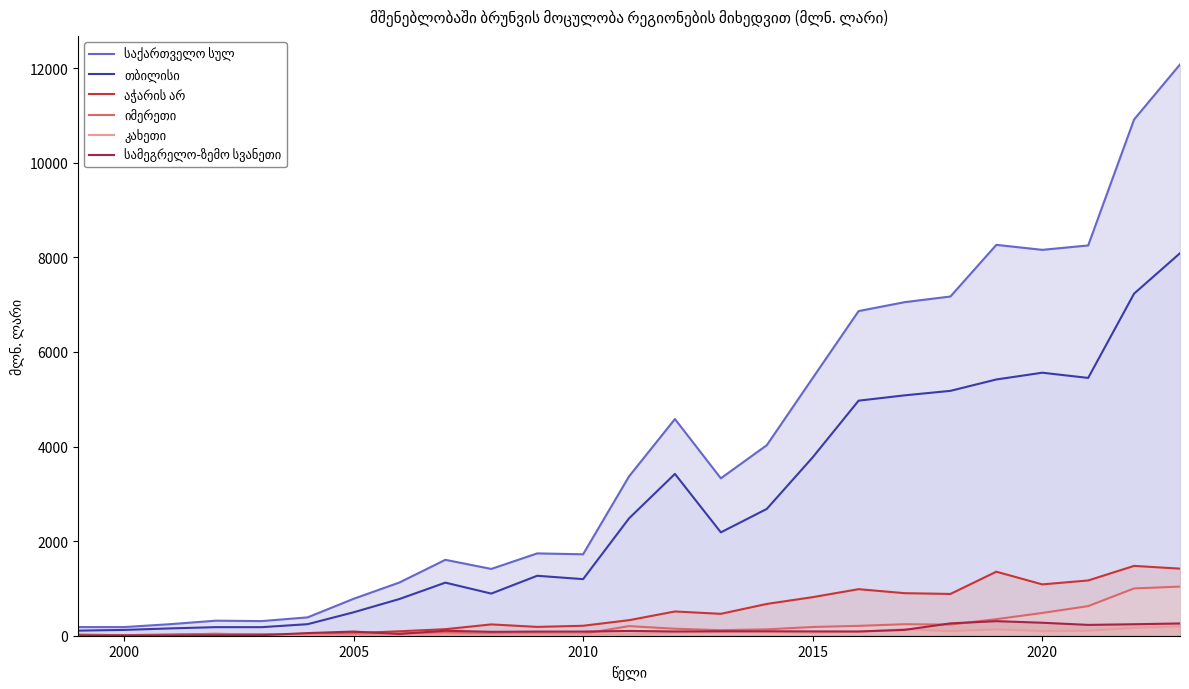

What is the maximum value shown in the chart?

12077.0